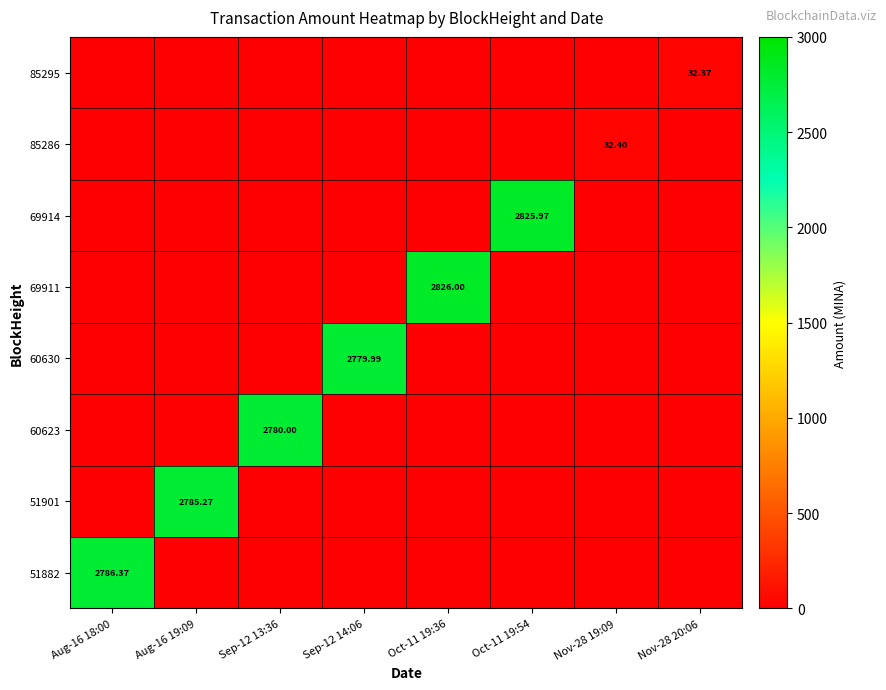

Reading left to right, list all the values displayed in this chart.

0.0	0.0	0.0	0.0	0.0	0.0	0.0	32.4